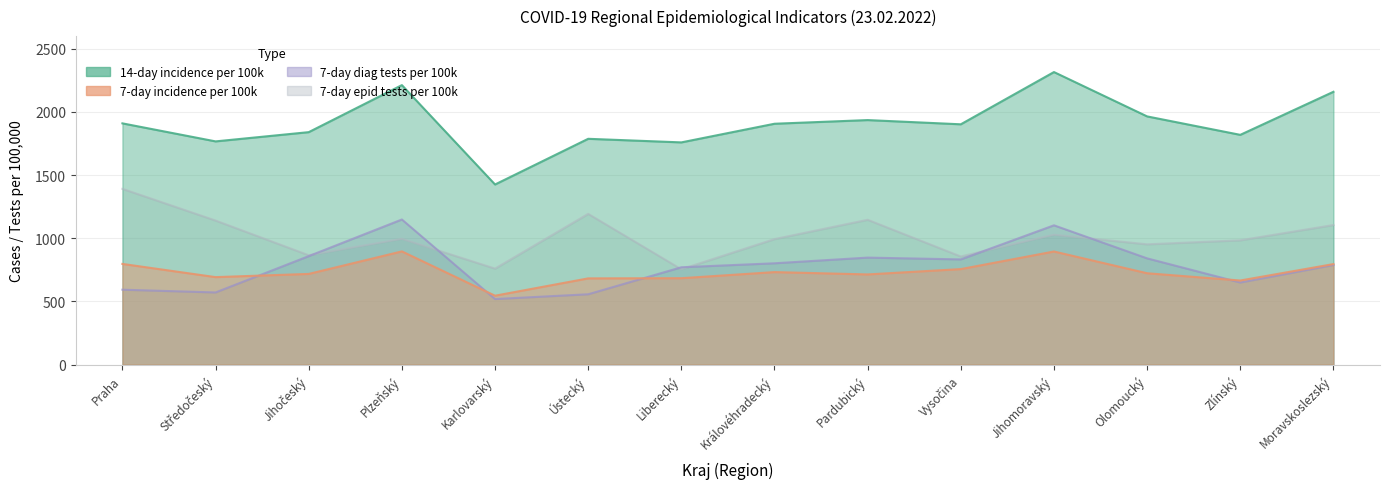

What is the total value across all series at Pardubický?

4641.8